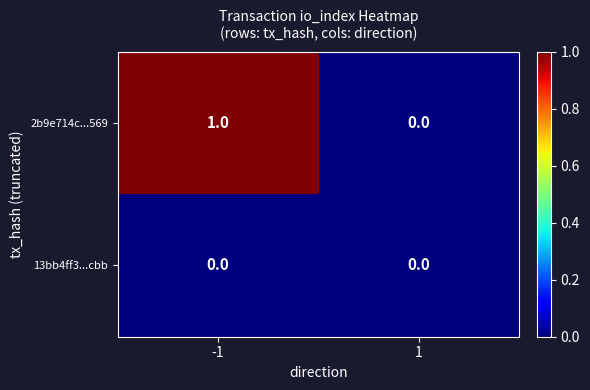

At which category is the sum across all series the highest?

-1